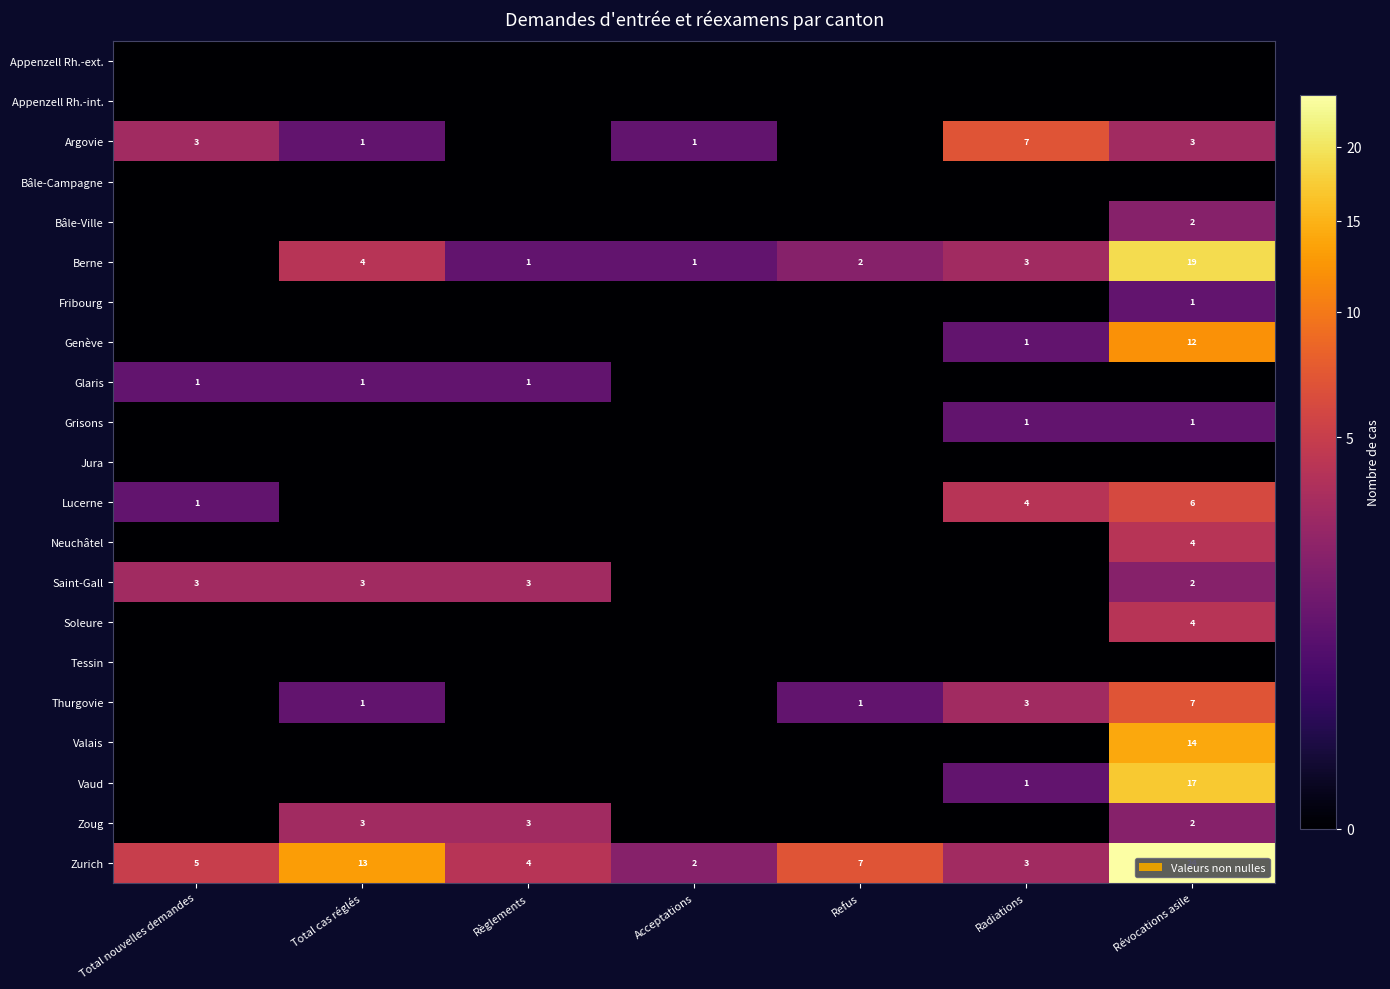

True or false: Berne has a value of 3 at Radiations.

True